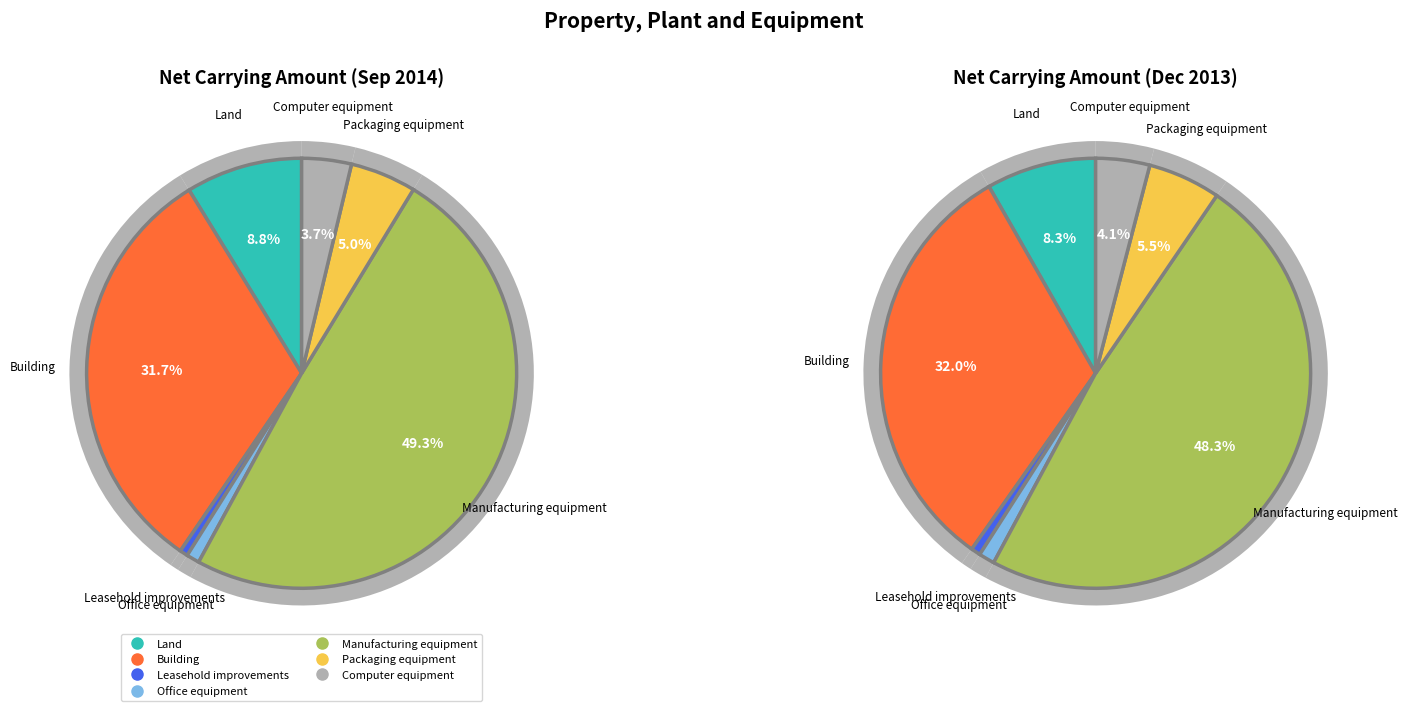

To the nearest percent, what portion does Packaging equipment represent?

5%